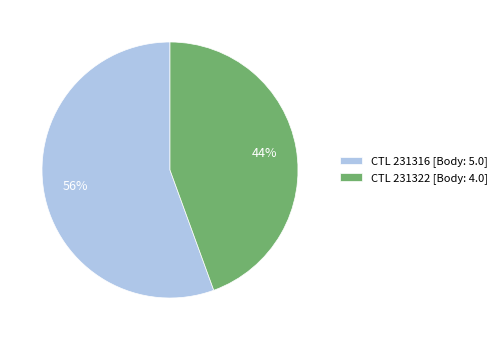

What is the majority slice?

CTL 231316 [Body: 5.0]